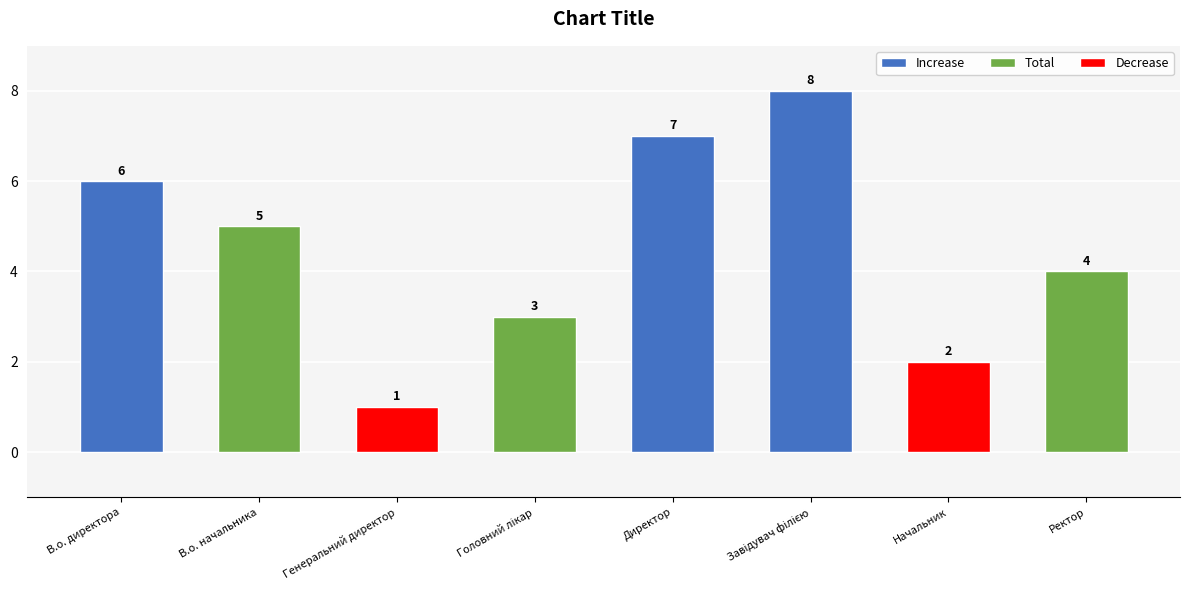

Reading left to right, list all the values displayed in this chart.

6	5	1	3	7	8	2	4